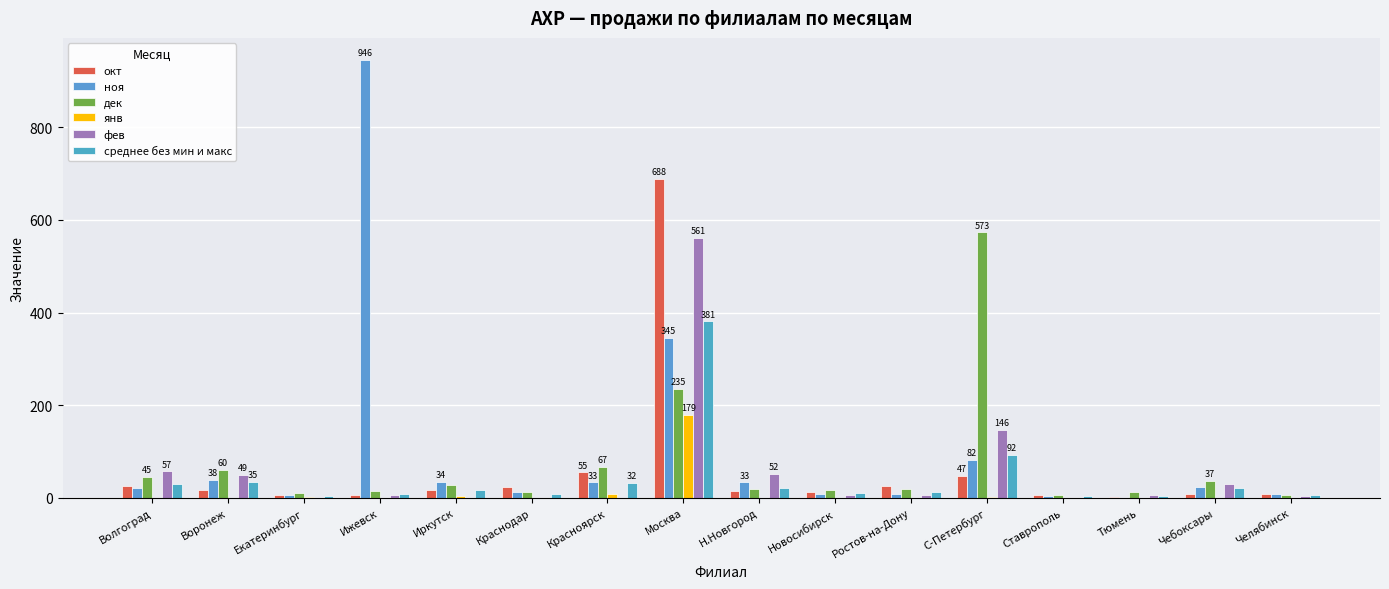

What is the highest value of the ноя series?

946